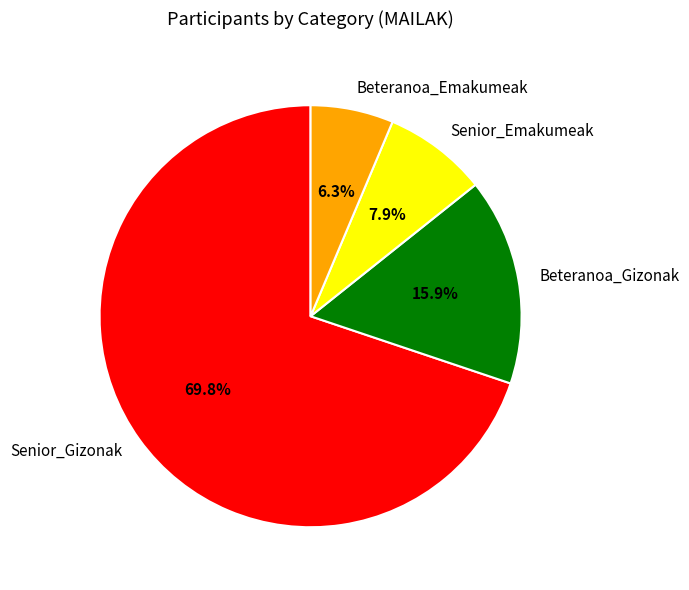

Which slice is the smallest?

Beteranoa_Emakumeak